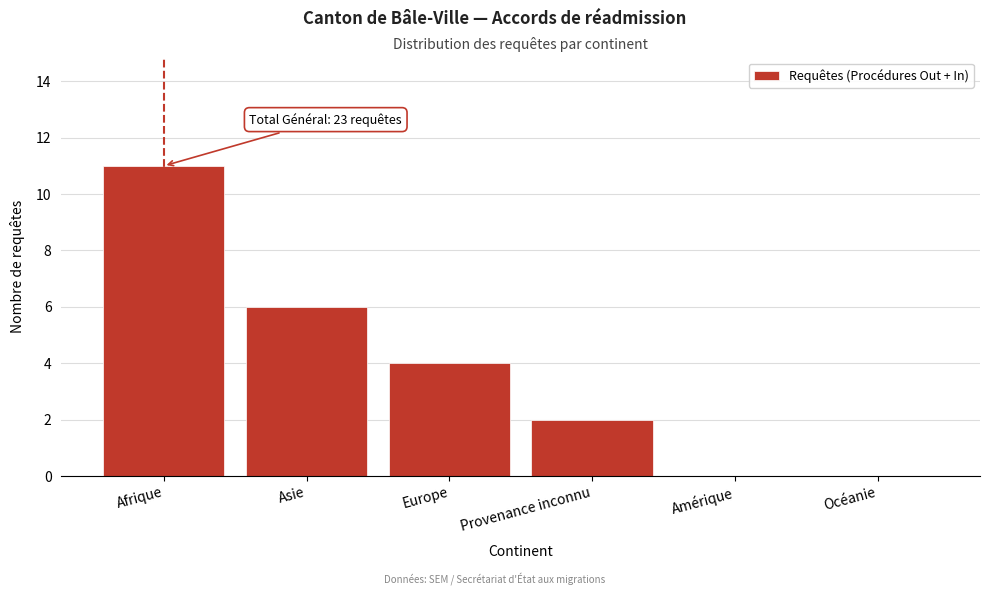

Reading right to left, transcribe all the data shown in this chart.

Océanie=0	Amérique=0	Provenance inconnu=2	Europe=4	Asie=6	Afrique=11